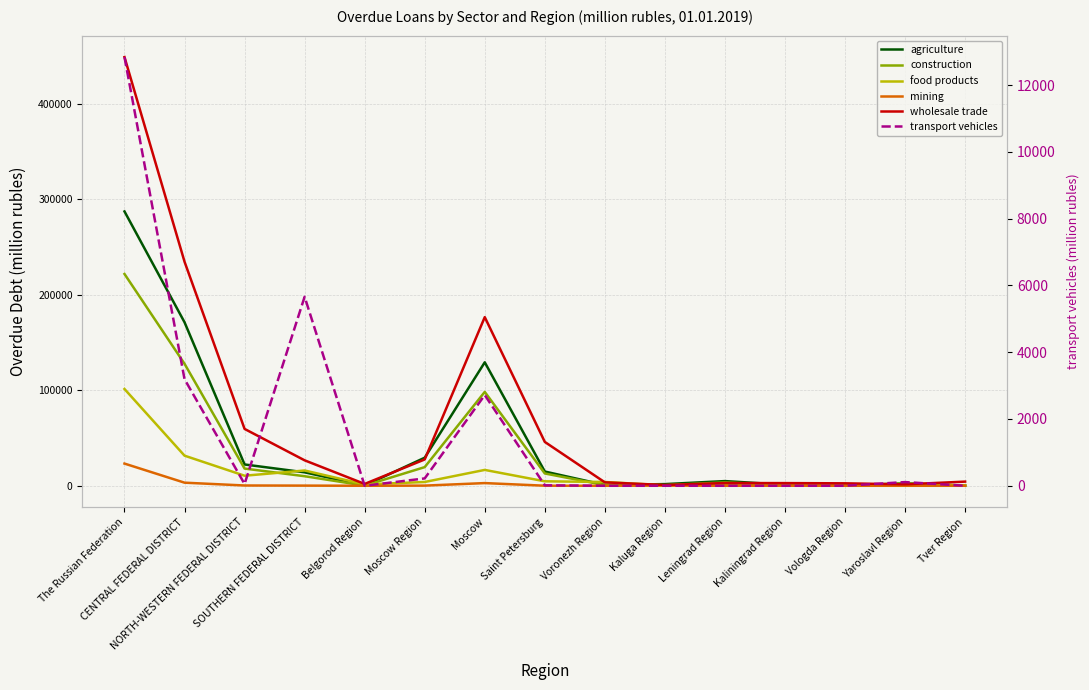

Between Moscow Region and Voronezh Region, which series saw the biggest shift?

agriculture